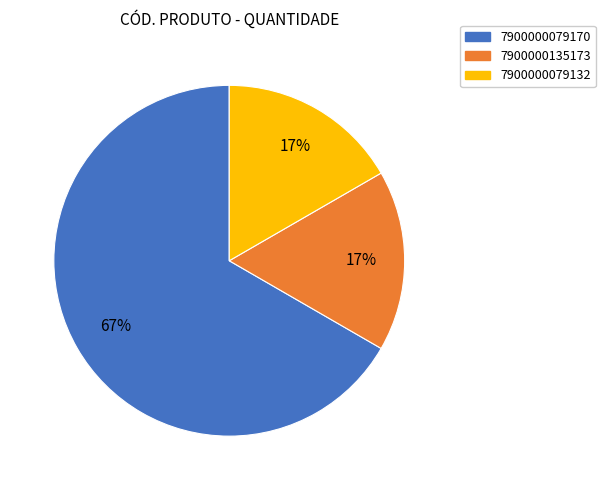

What percentage is the 7900000135173 slice, to the nearest percent?

17%